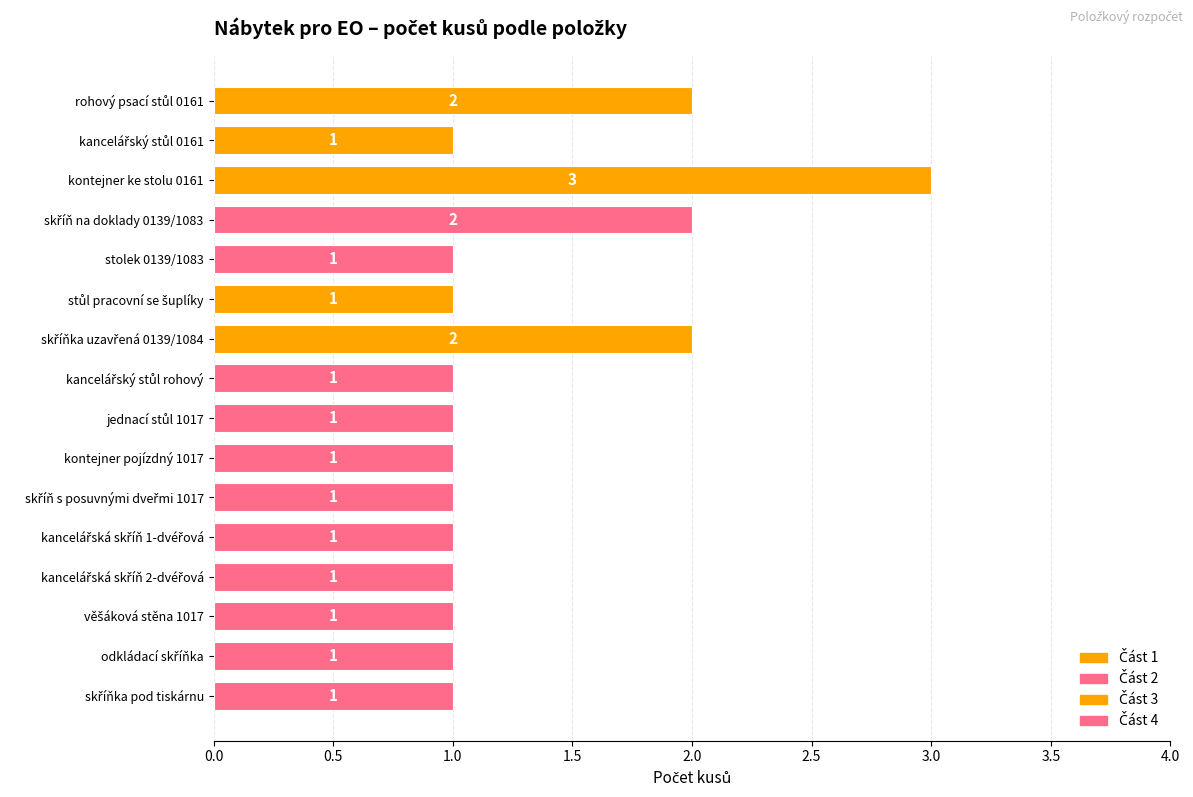

What is the average value?

1